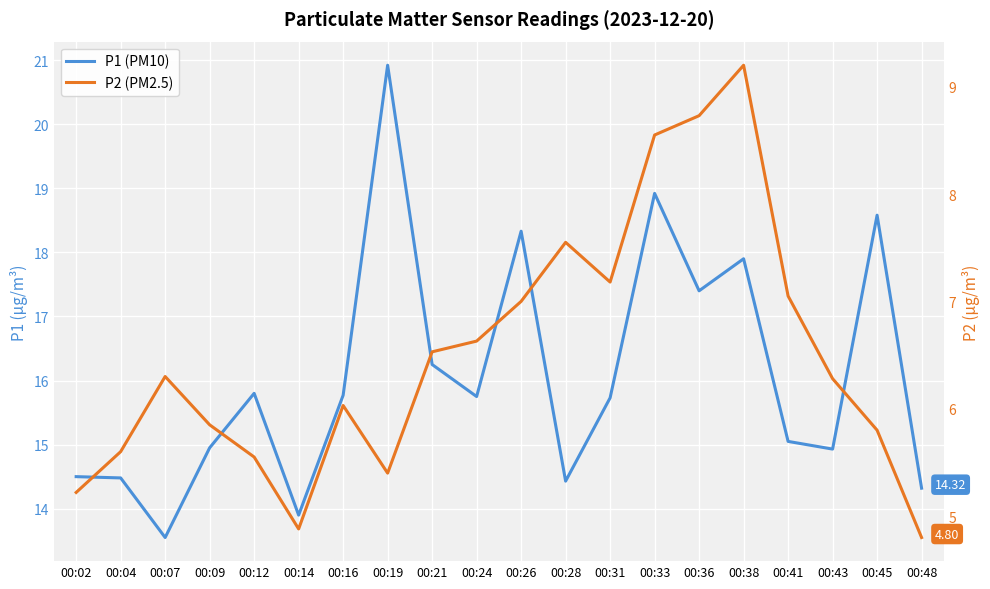

List the series in order of their overall mean, highest first.

P1 (PM10), P2 (PM2.5)